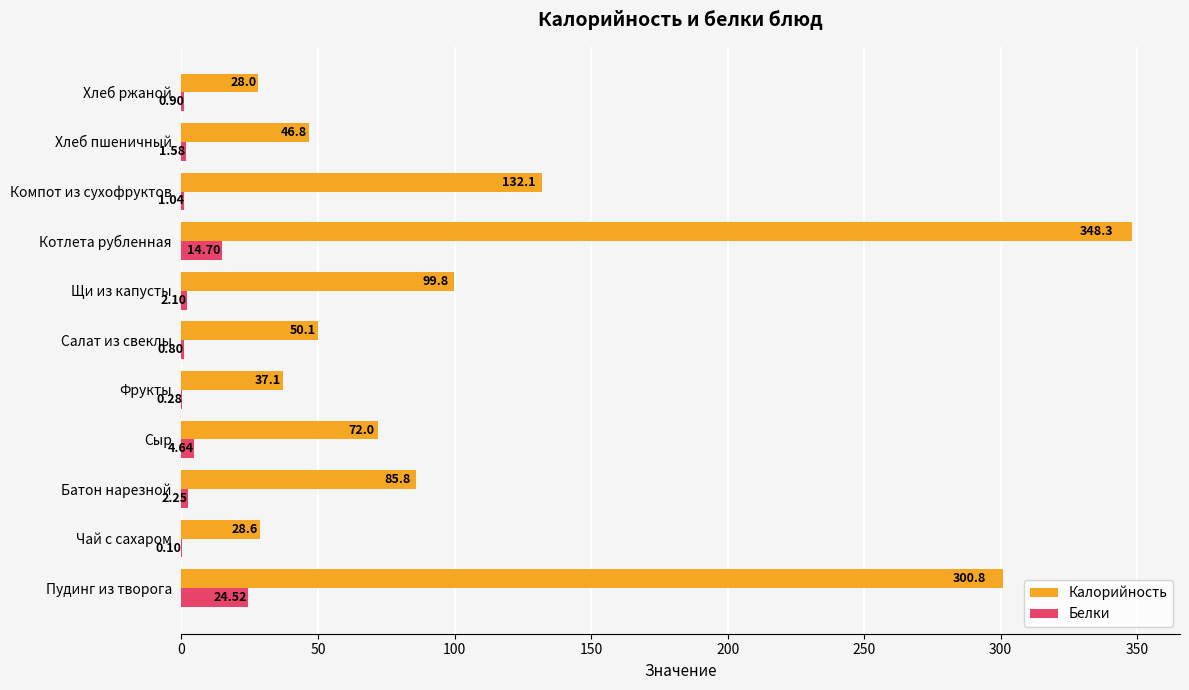

Which series changed the most between Хлеб пшеничный and Хлеб ржаной?

Калорийность